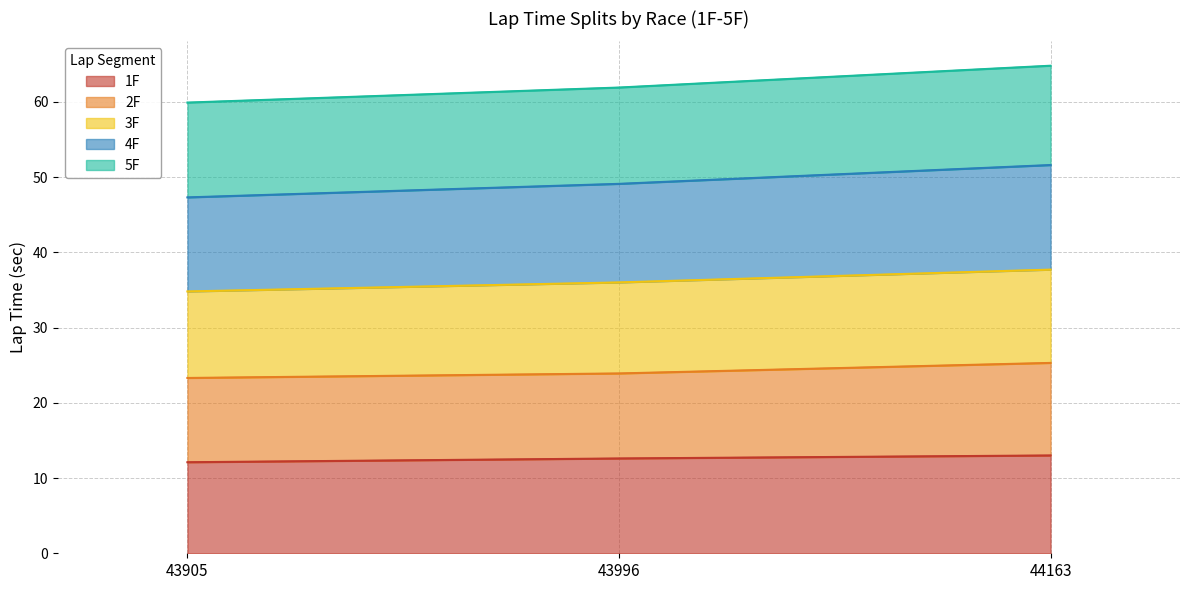

What is the total value across all series at 43905?

59.9